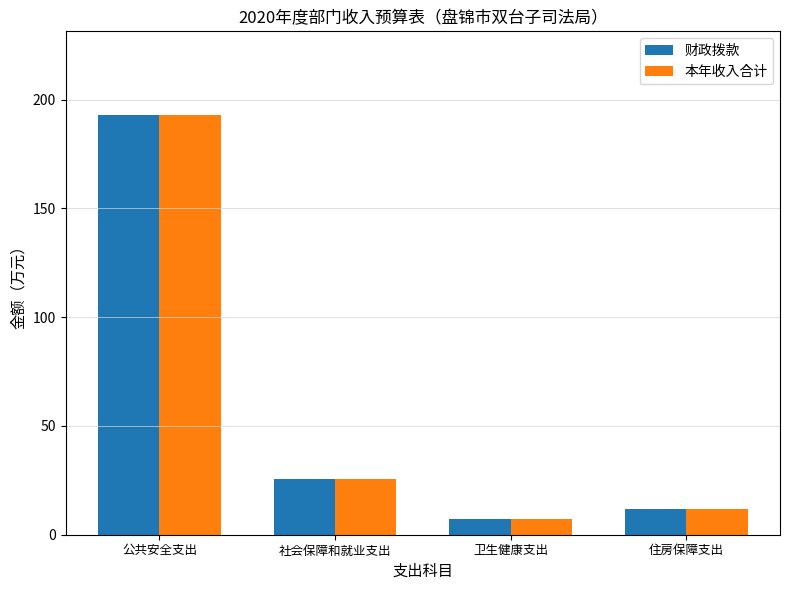

How many values in the 本年收入合计 series are below 25?

2